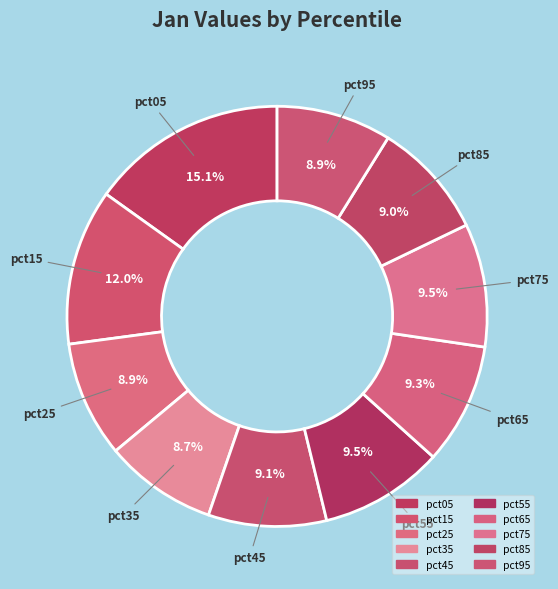

How many segments does this pie chart have?

10